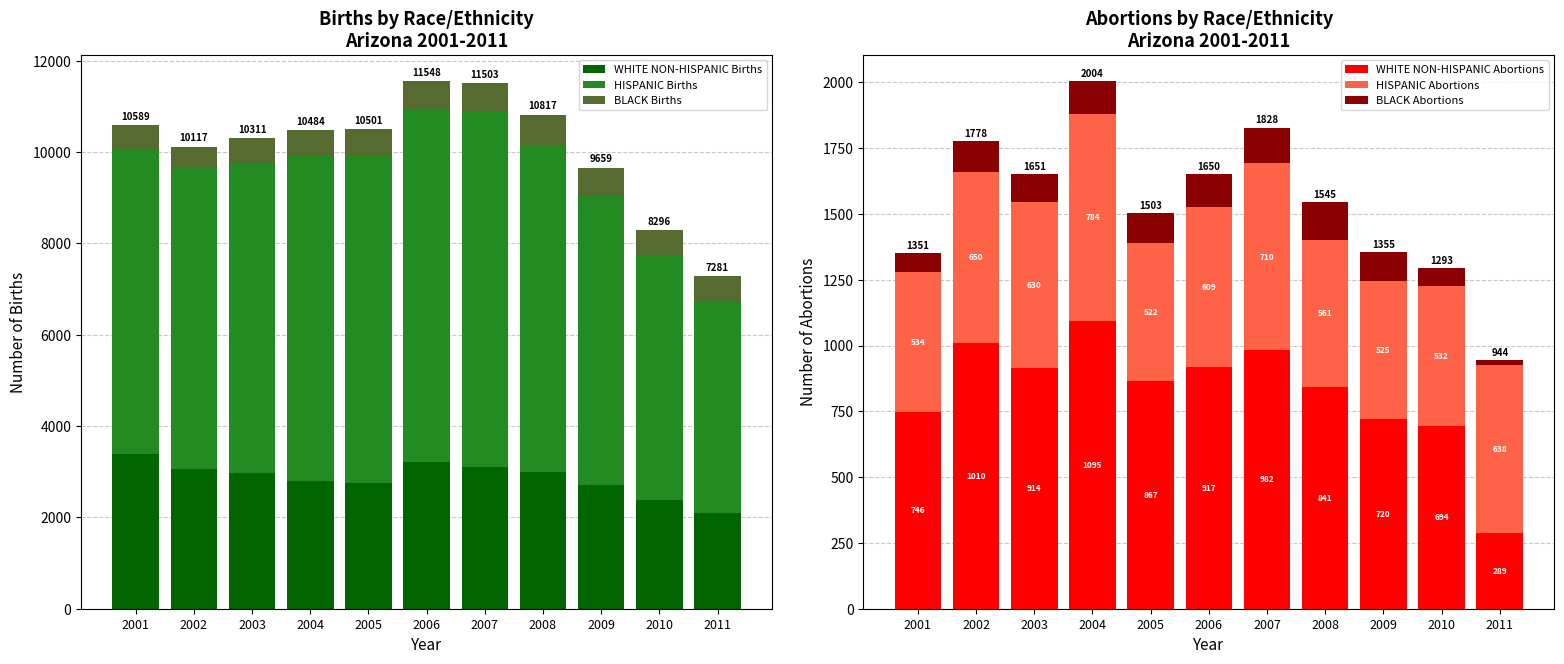

The HISPANIC Abortions series shows 525 at 2009. True or false?

True